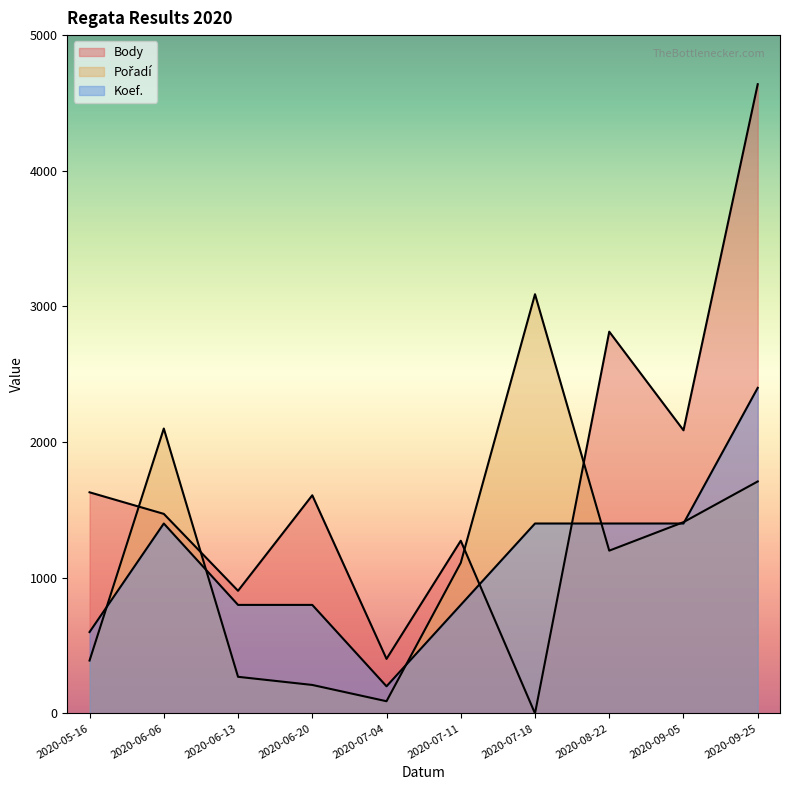

At which label does Body first exceed 1608?

2020-05-16